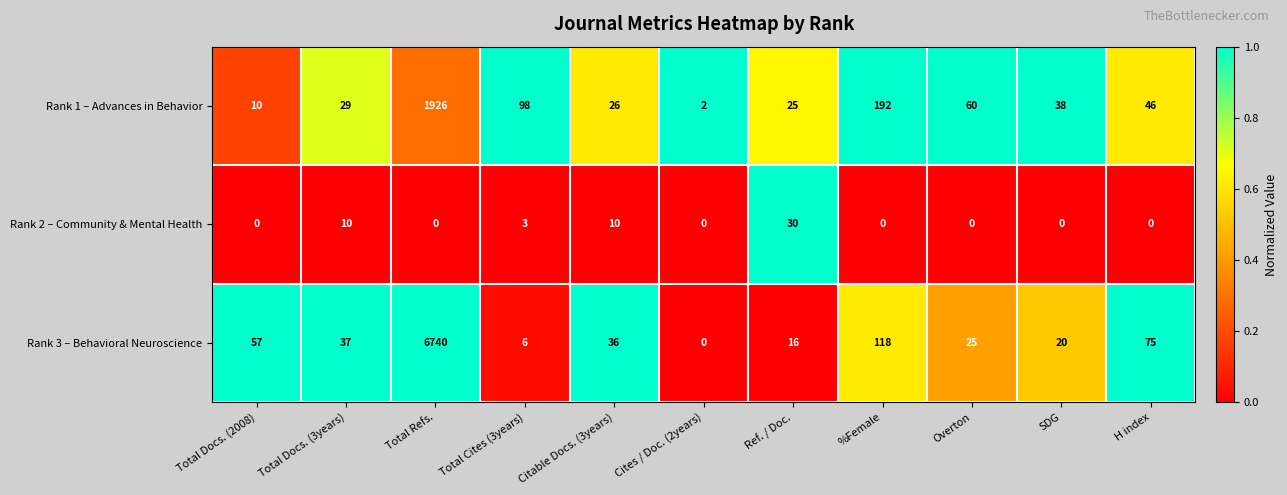

Rank the series at Total Docs. (2008) from highest to lowest value.

Rank 3 – Behavioral Neuroscience, Rank 1 – Advances in Behavior, Rank 2 – Community & Mental Health